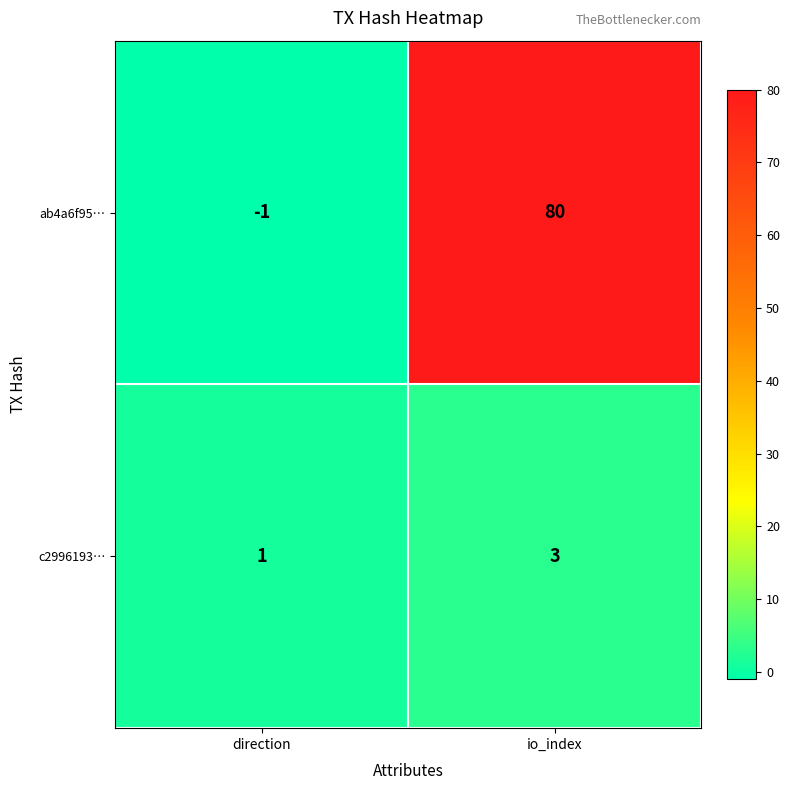

Which series has the widest spread of values?

ab4a6f95…